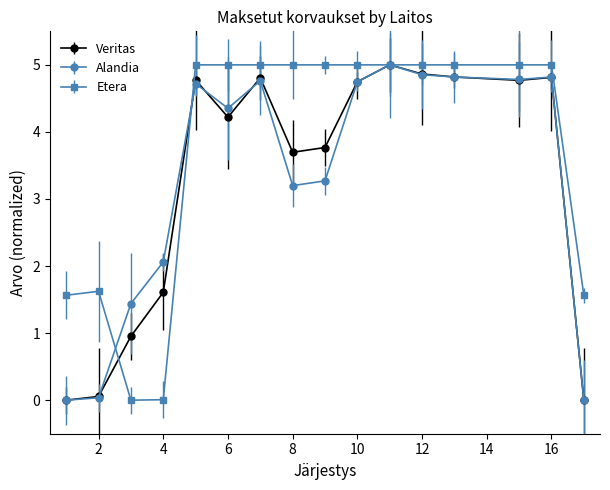

What are all the series names shown in the legend?

Veritas, Alandia, Etera